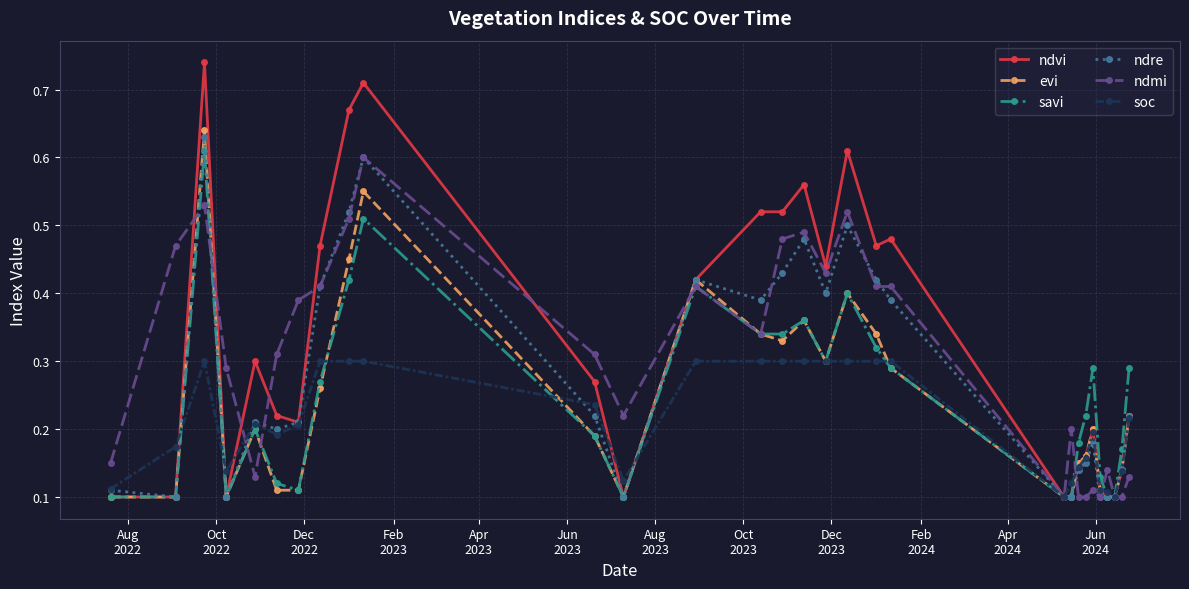

True or false: savi has more than 2 points higher than both neighbors.

True